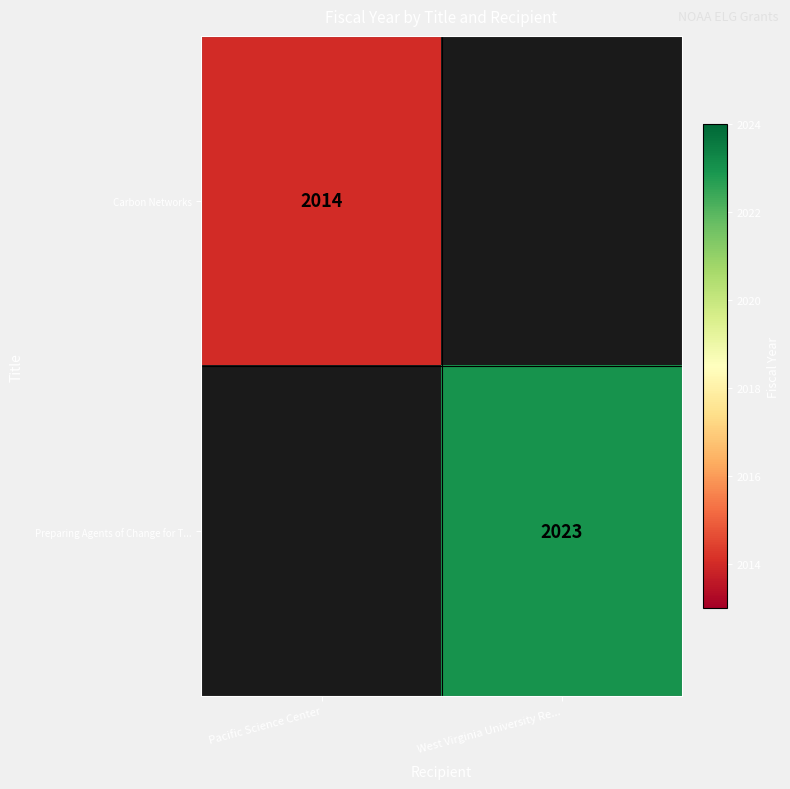

The value of Carbon Networks at Pacific Science Center is 2014. True or false?

True